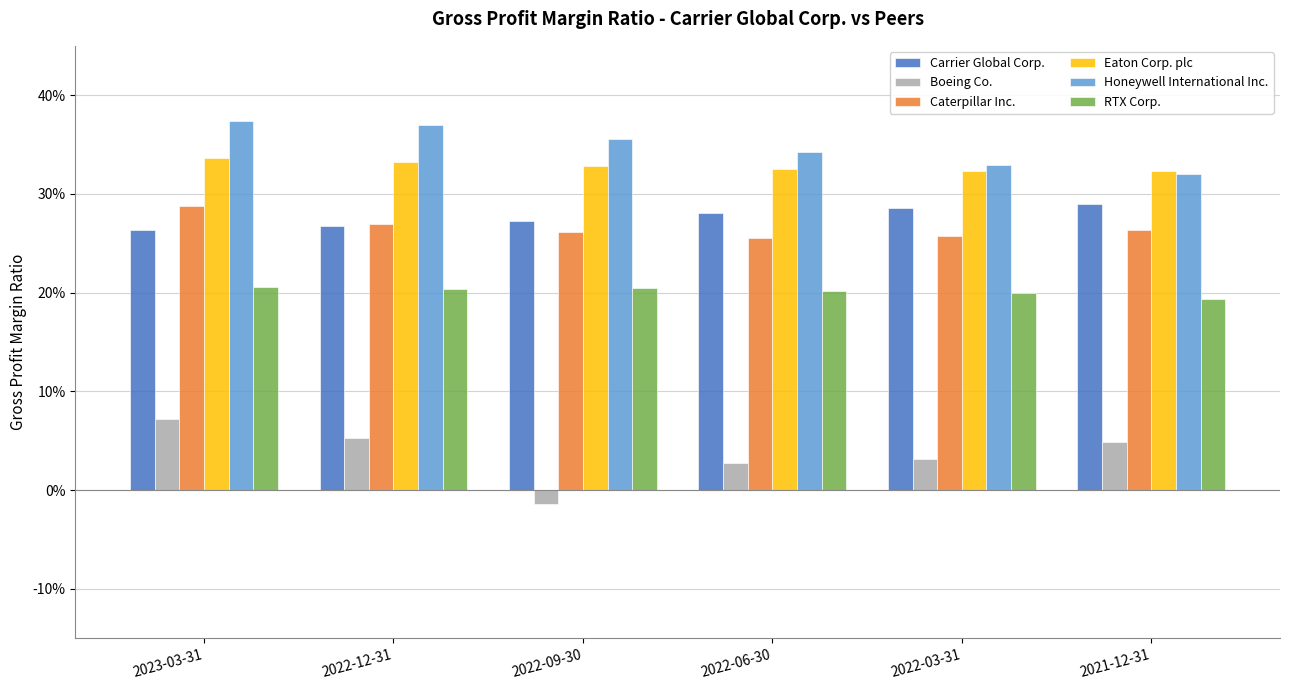

Rank the categories by RTX Corp. value from lowest to highest.

2021-12-31, 2022-03-31, 2022-06-30, 2022-12-31, 2022-09-30, 2023-03-31